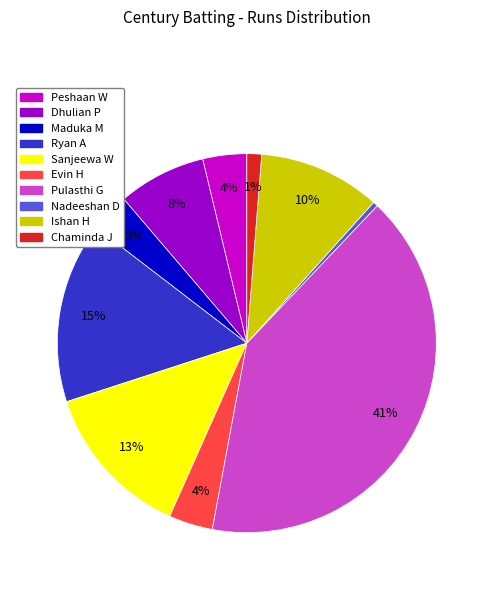

To the nearest percent, what is the average slice percentage?

10%